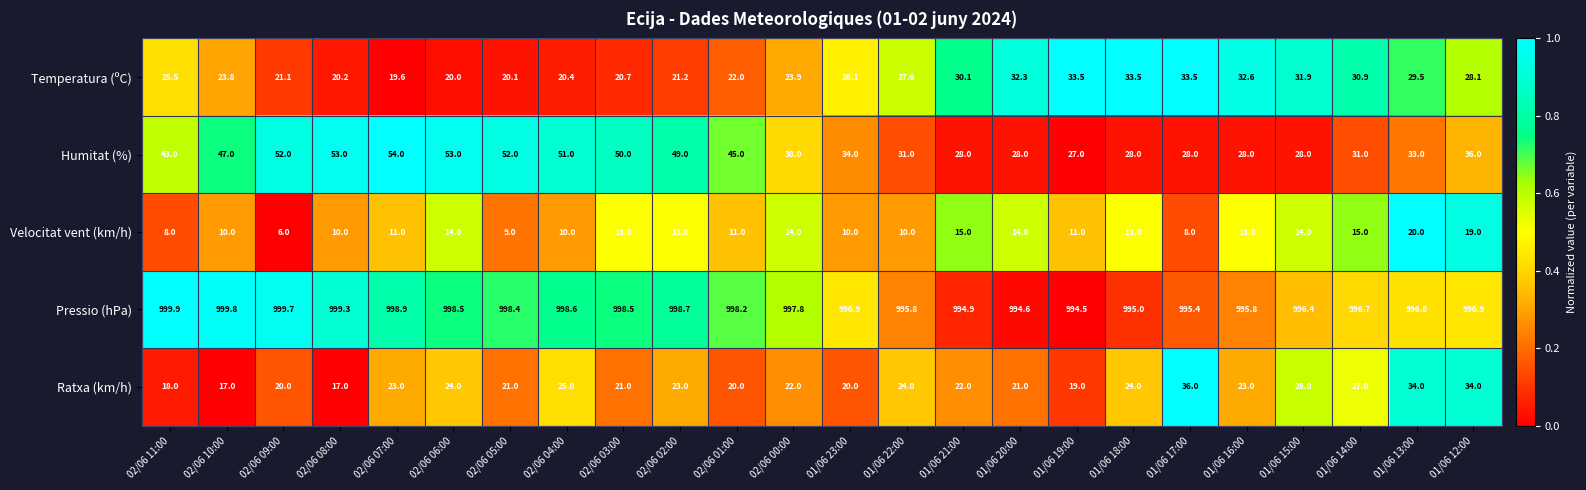

Where is Ratxa (km/h) nearest to the value 26?

02/06 04:00